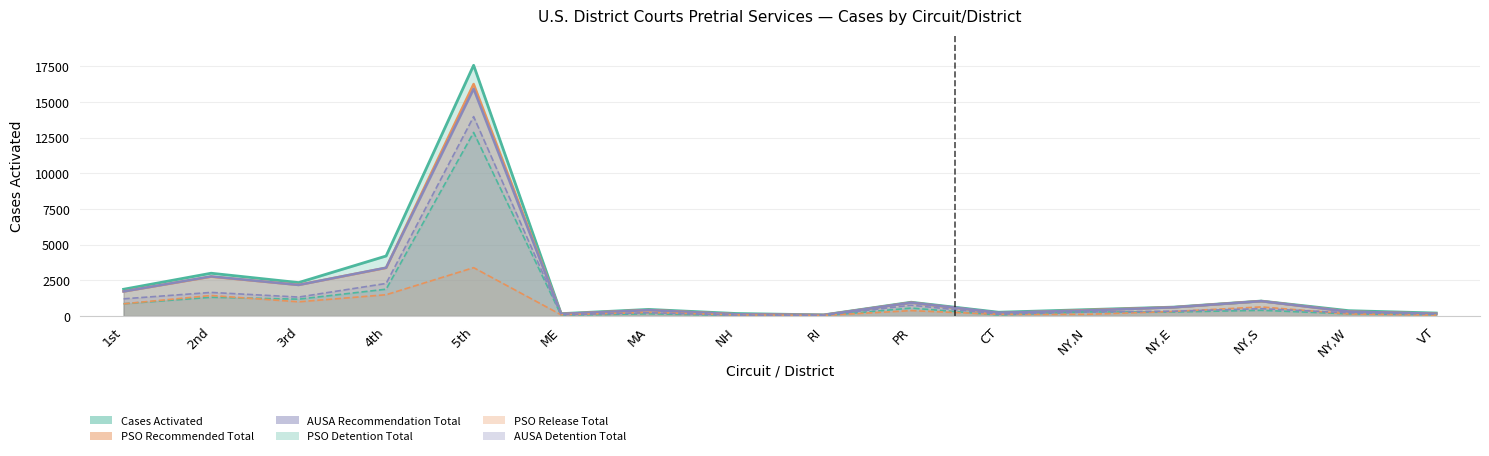

What is the sum of all AUSA Recommendation Total values?

30481